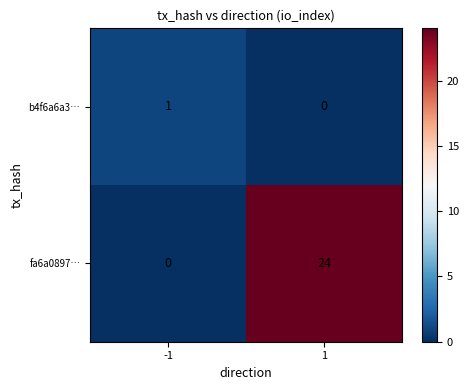

Which series has the largest range (max minus min)?

fa6a0897…